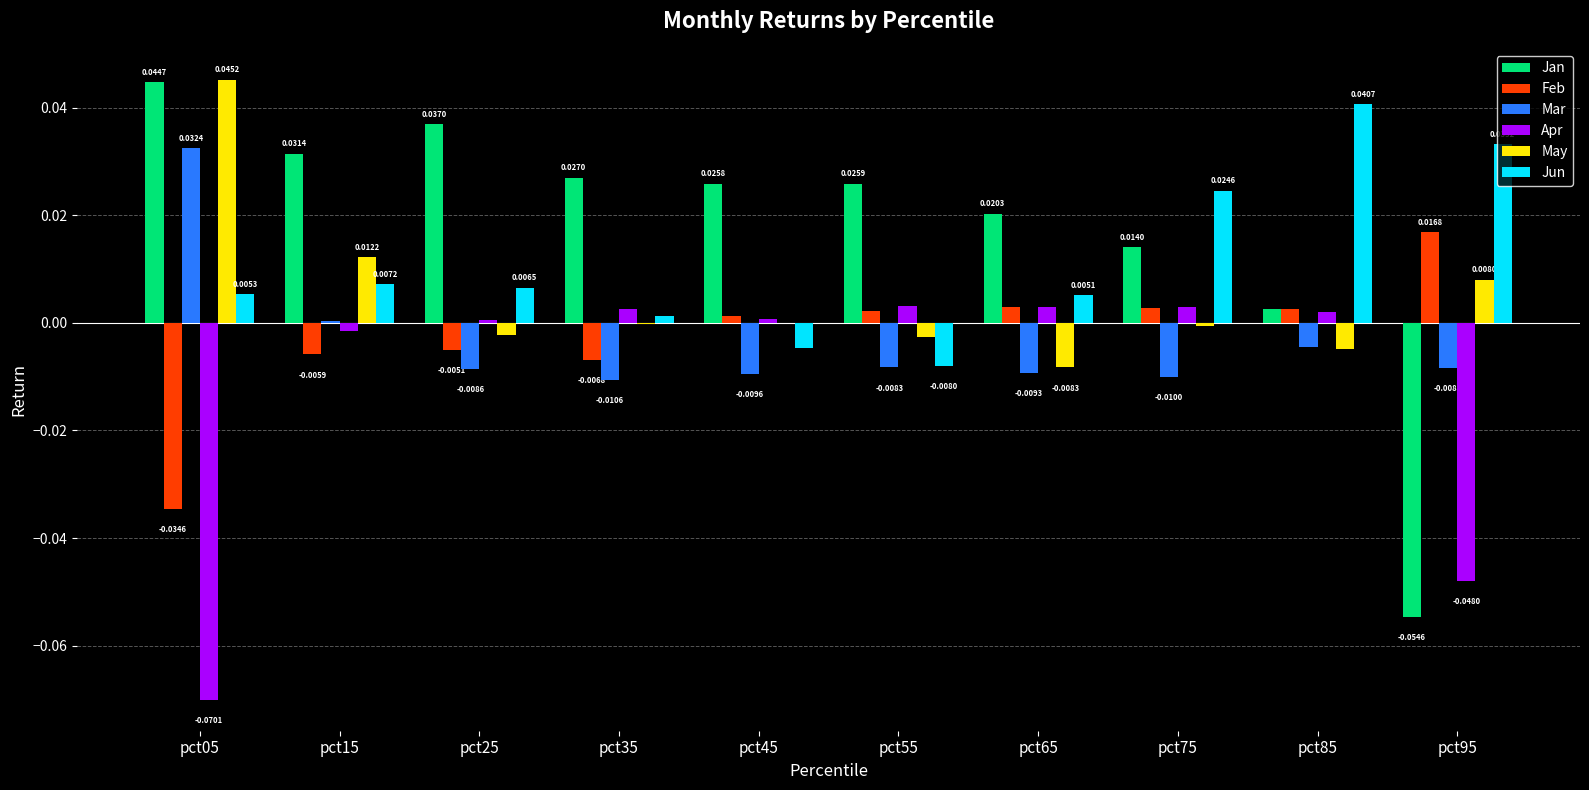

Which series changed the most between pct35 and pct85?

Jun